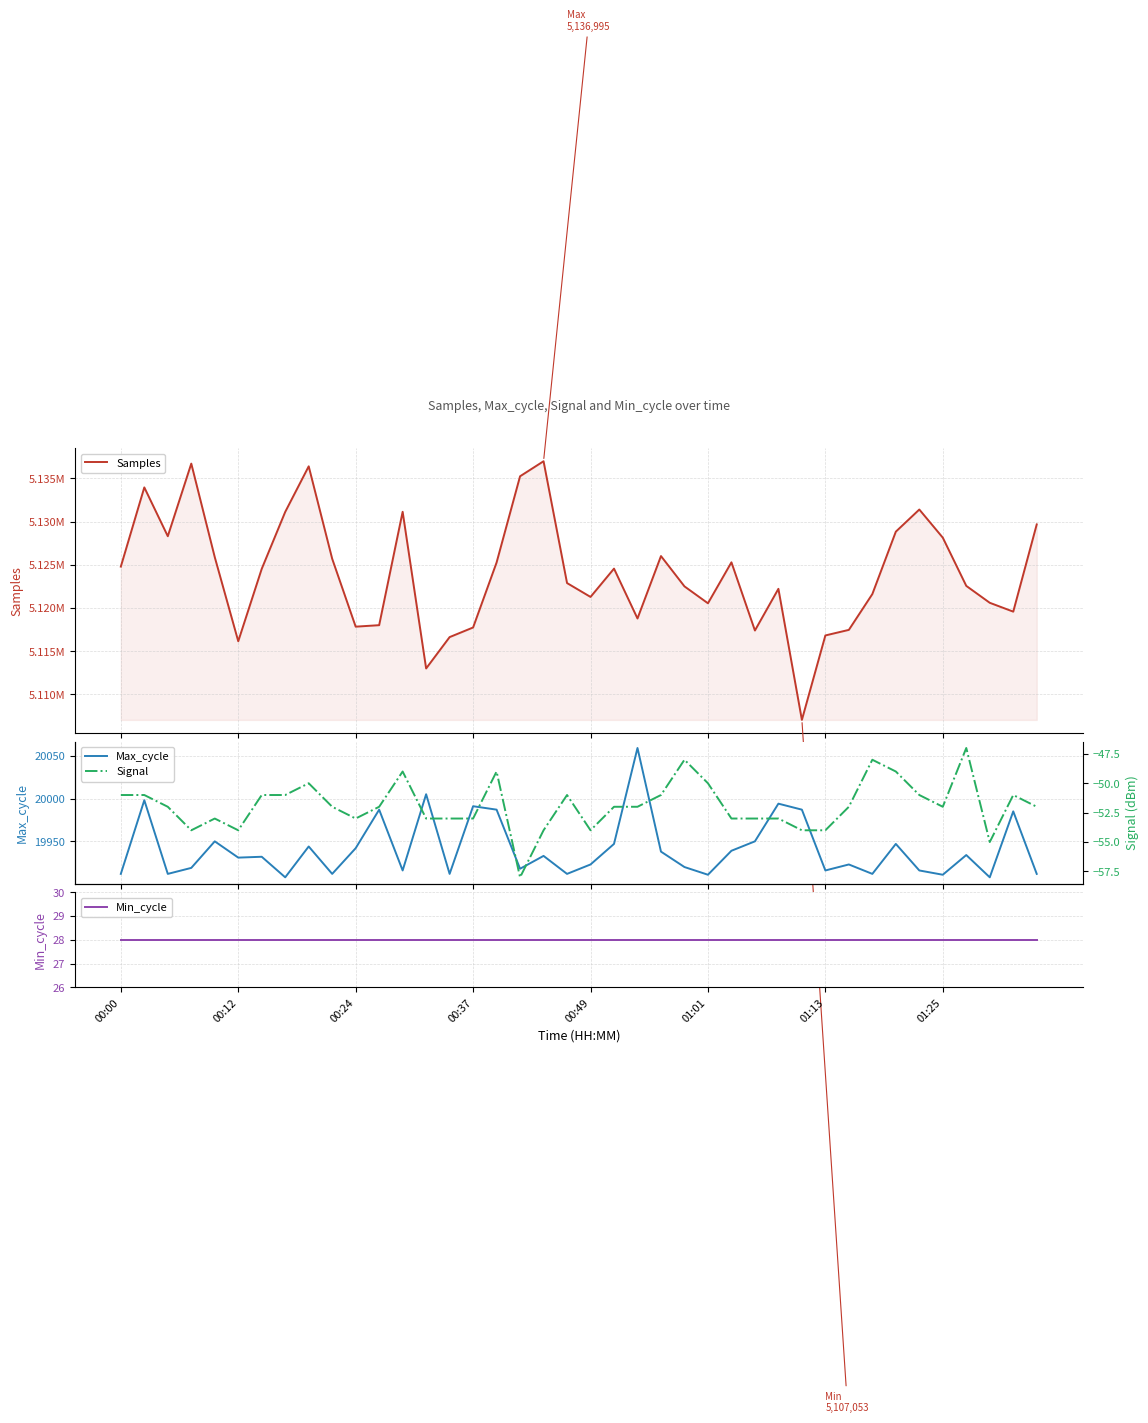

What is the minimum value shown in the chart?

-58